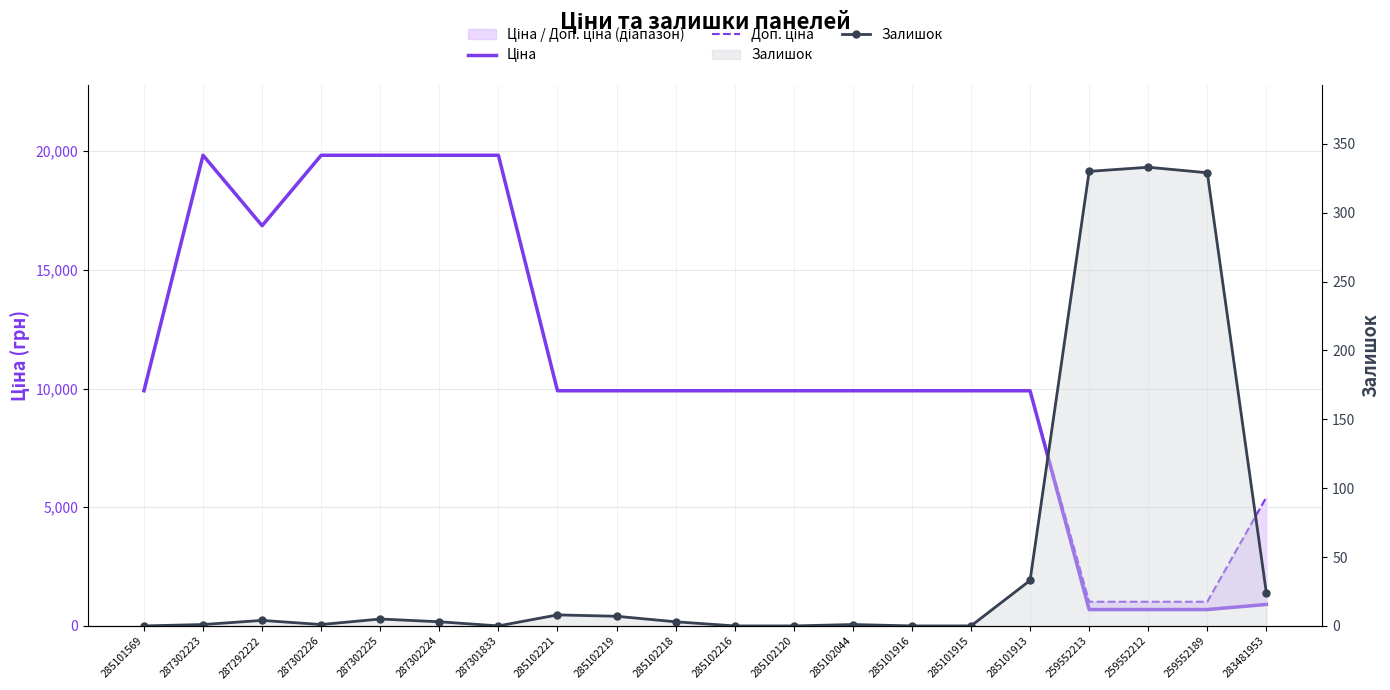

True or false: Доп. ціна has more than 1 points higher than both neighbors.

False